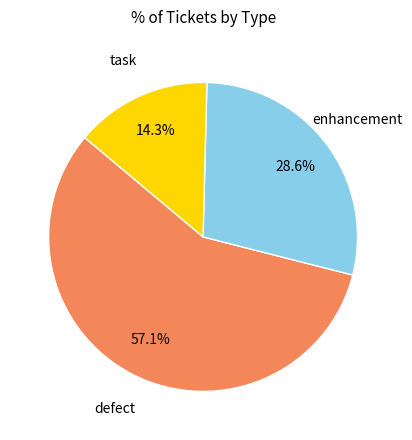

Which has a higher value, task or defect?

defect